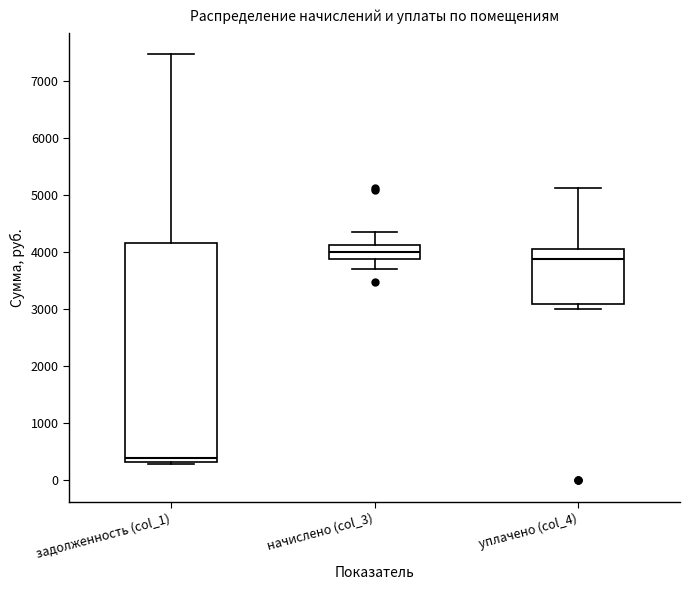

Where does the median line of the box for уплачено (col_4) sit on the y-axis? The values are not printed on the chart, so give them approximately, as read against the axis.

3900